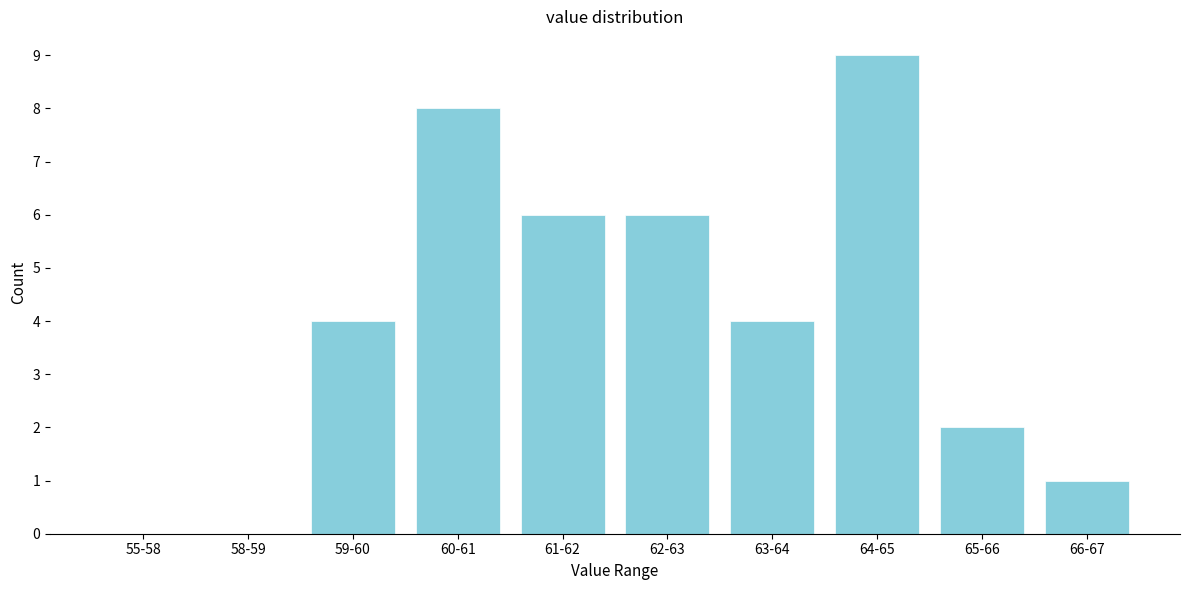

Reading left to right, list all the values displayed in this chart.

55-58=0	58-59=0	59-60=4	60-61=8	61-62=6	62-63=6	63-64=4	64-65=9	65-66=2	66-67=1